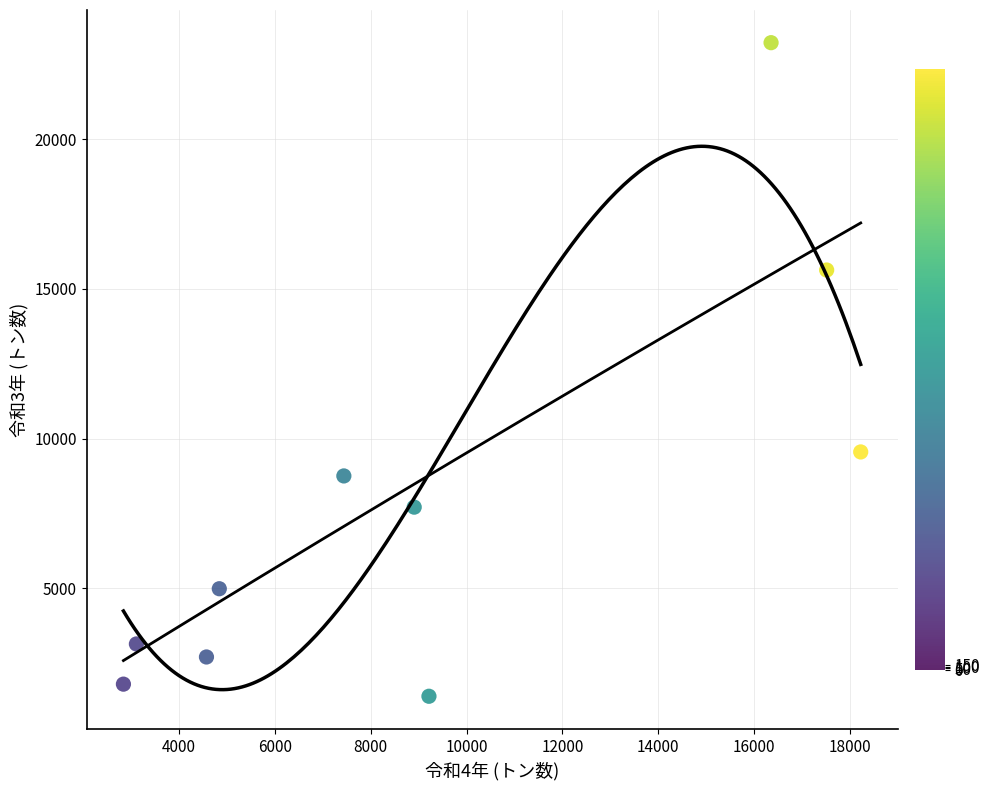

What is the range of Y values (max minus min)?

21845